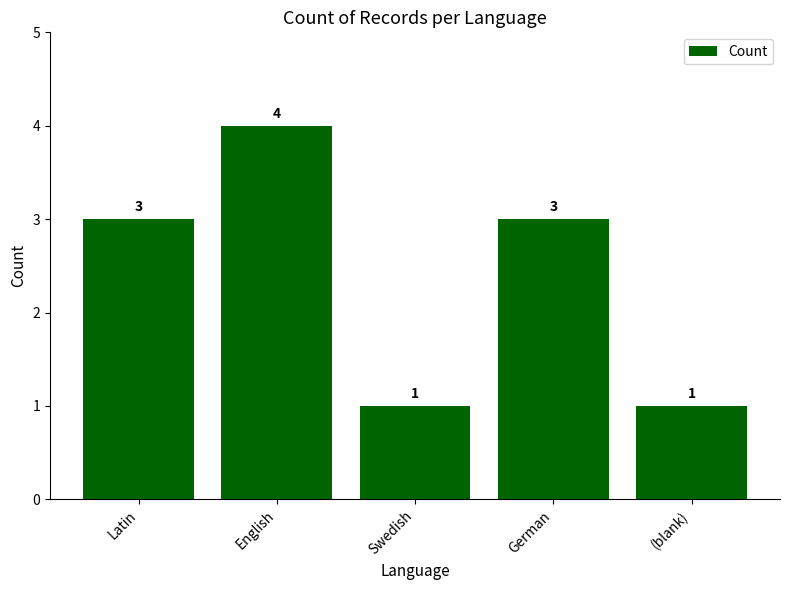

Reading right to left, transcribe all the data shown in this chart.

(blank)=1	German=3	Swedish=1	English=4	Latin=3